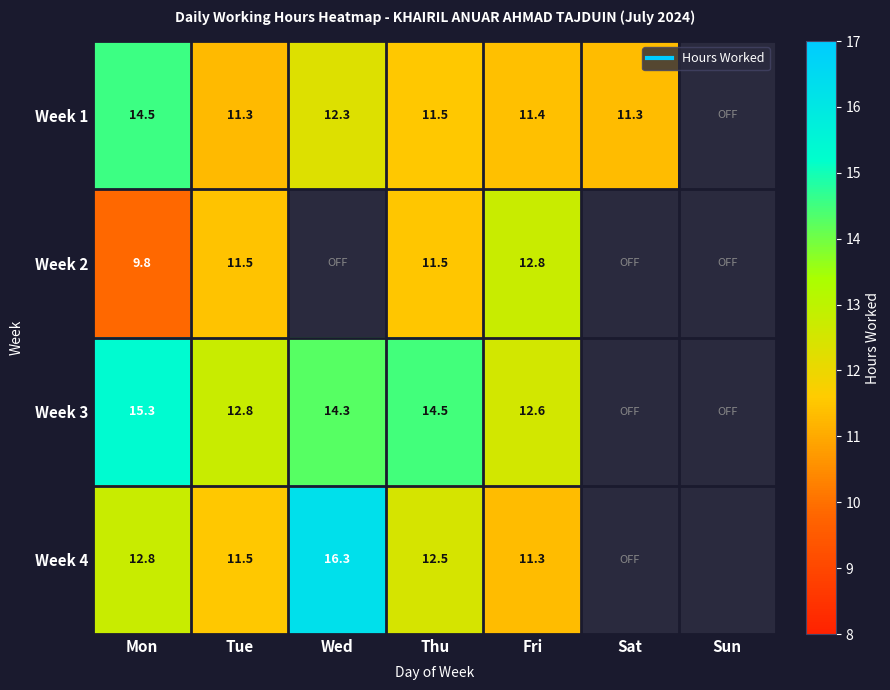

What is the difference between the Week 1 values at Thu and Wed?

0.8